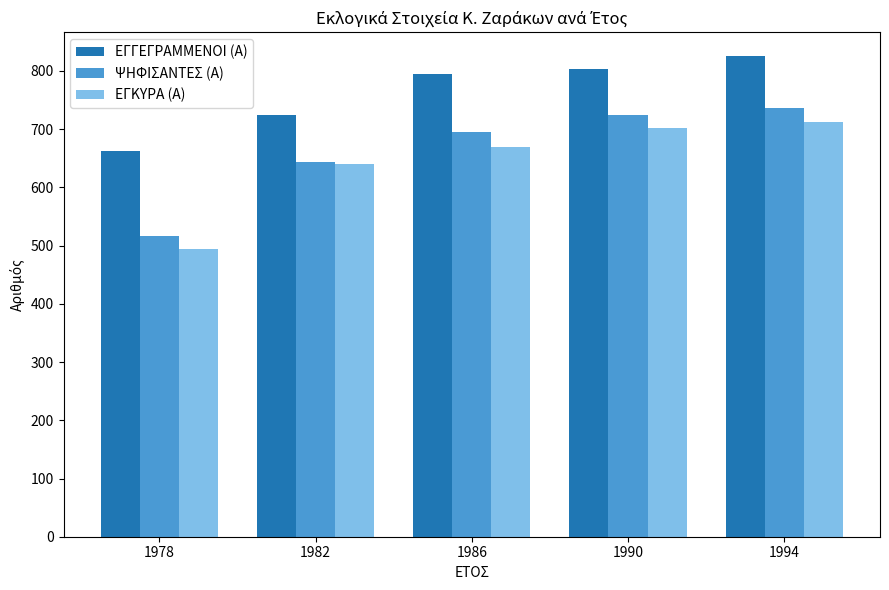

Reading left to right, extract all data points from this chart.

ΕΓΓΕΓΡΑΜΜΕΝΟΙ (Α): 662	725	795	803	825
ΨΗΦΙΣΑΝΤΕΣ (Α): 517	643	695	724	736
ΕΓΚΥΡΑ (Α): 494	640	670	702	713